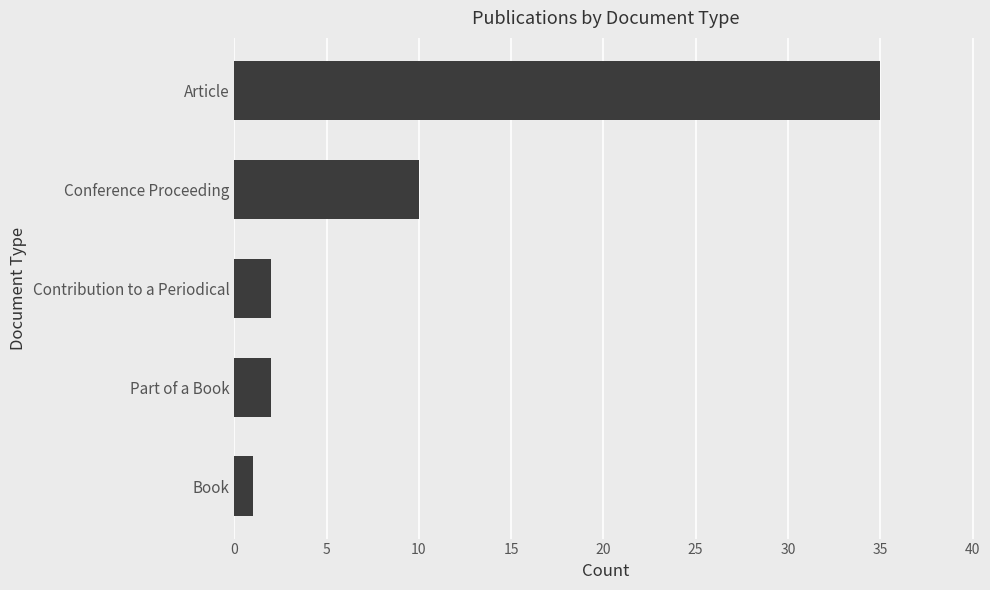

What is the sum of all values?

50